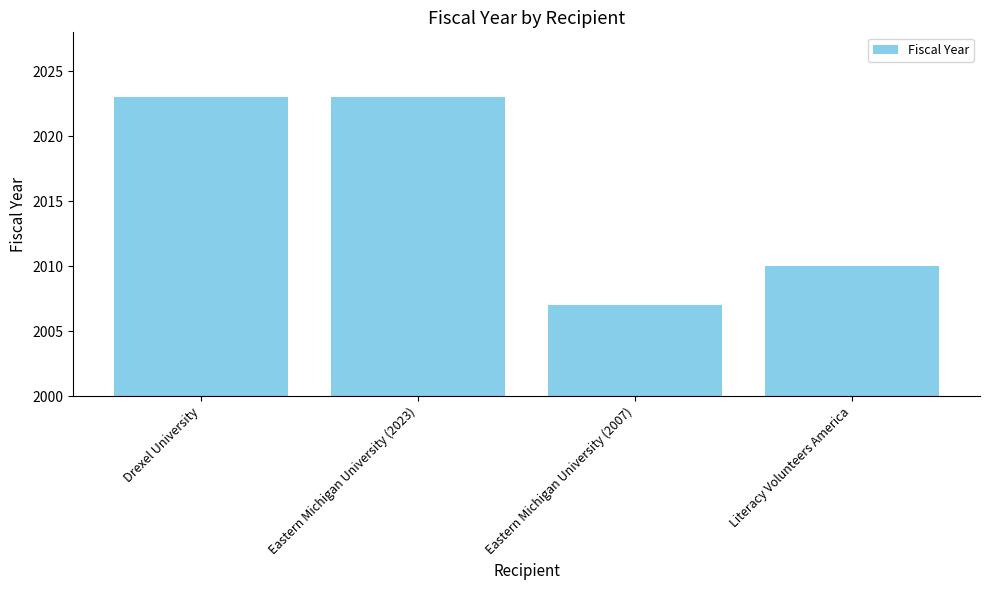

Which label corresponds to the smallest value in the chart?

Eastern Michigan University (2007)